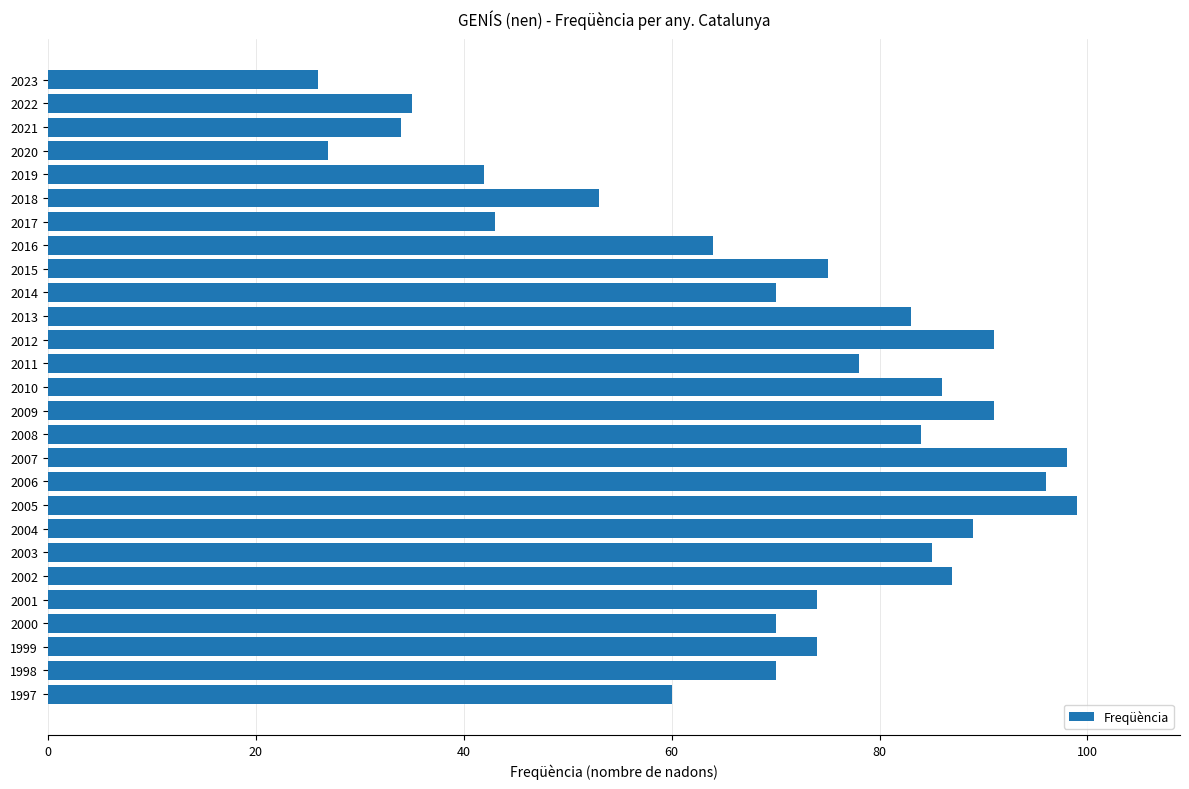

What is the value of the 22nd bar from the top?

87